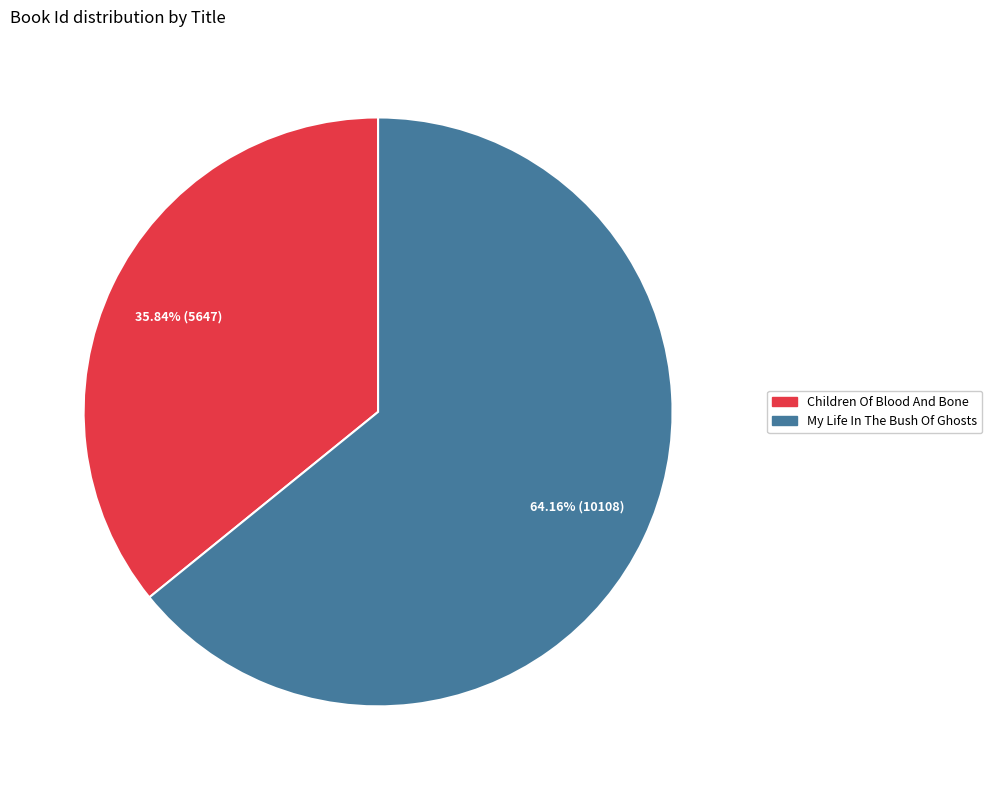

Does Children Of Blood And Bone represent more than half of the total?

No